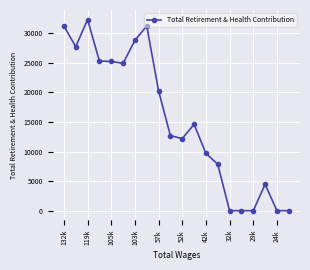

True or false: the data has more than 2 interior local peaks.

True